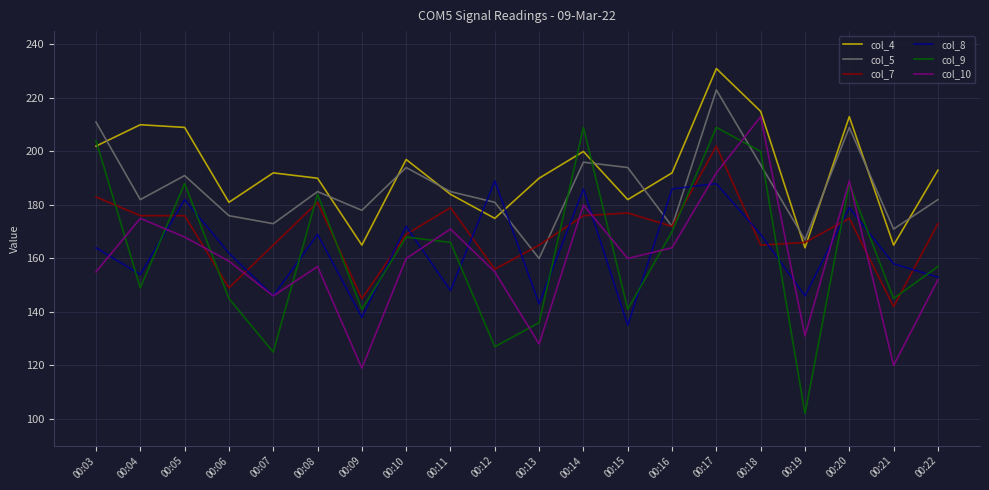

Rank the series by their maximum value, from highest to lowest.

col_4, col_5, col_10, col_9, col_7, col_8